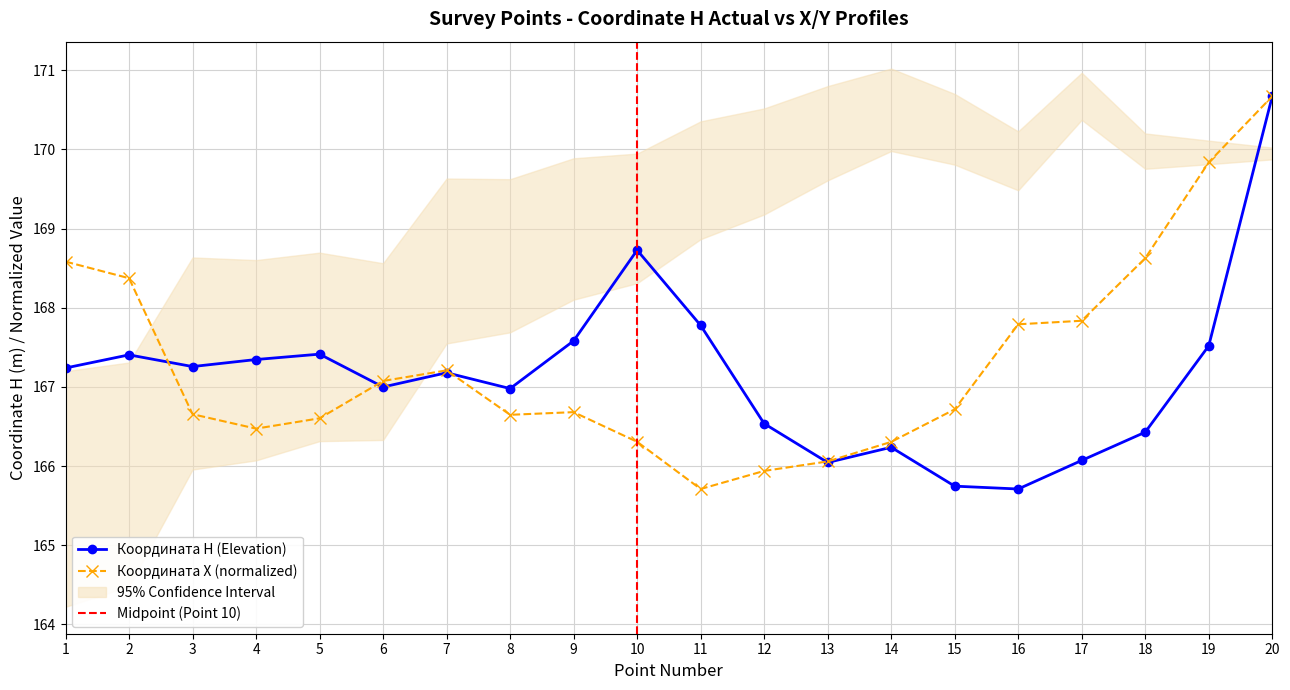

Where is the first local minimum for Координата Н?

3